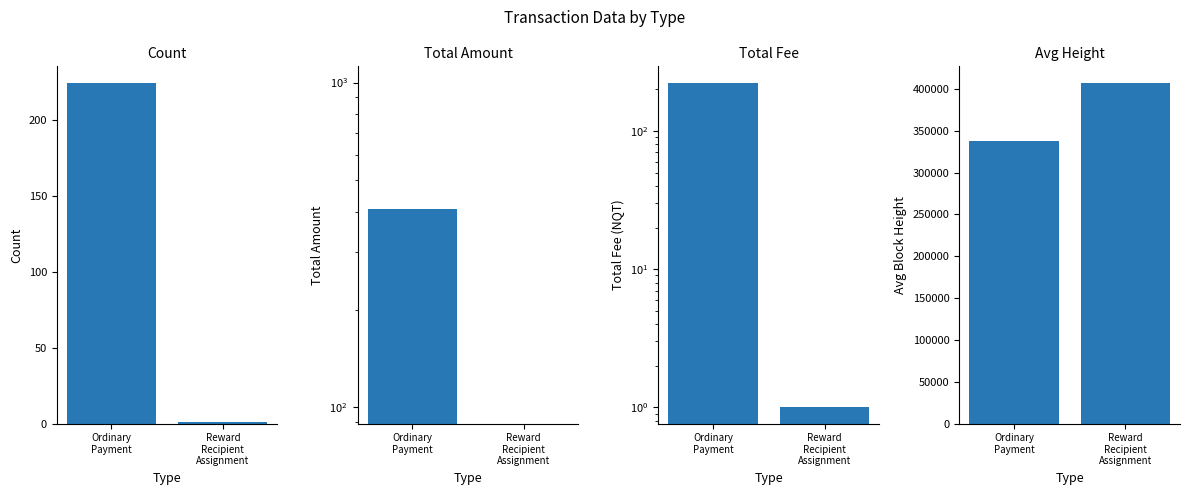

What is the sum of all Total Amount values?

407.4